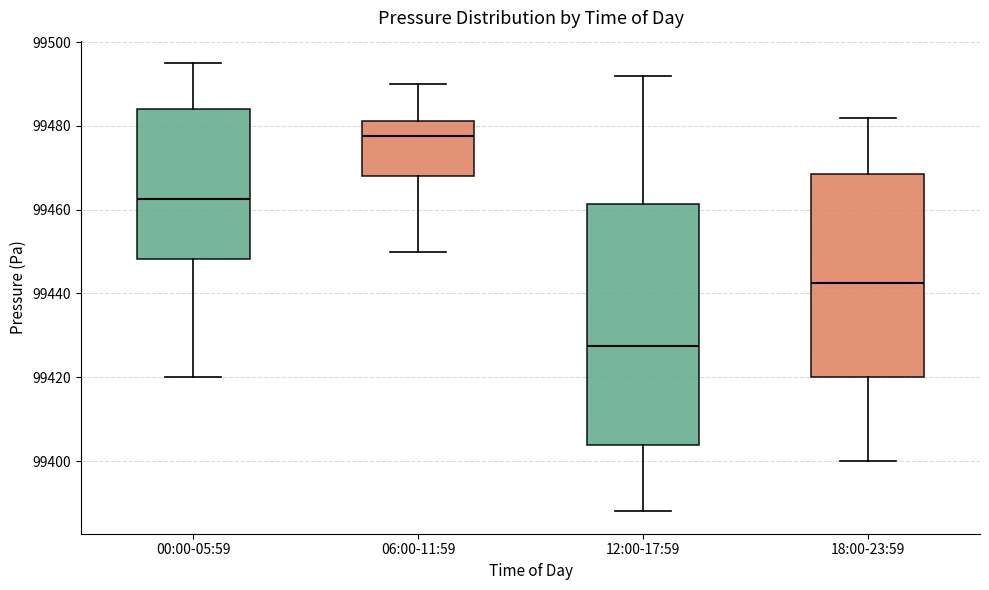

Where does the median line of the box for 12:00-17:59 sit on the y-axis? The values are not printed on the chart, so give them approximately, as read against the axis.

99428